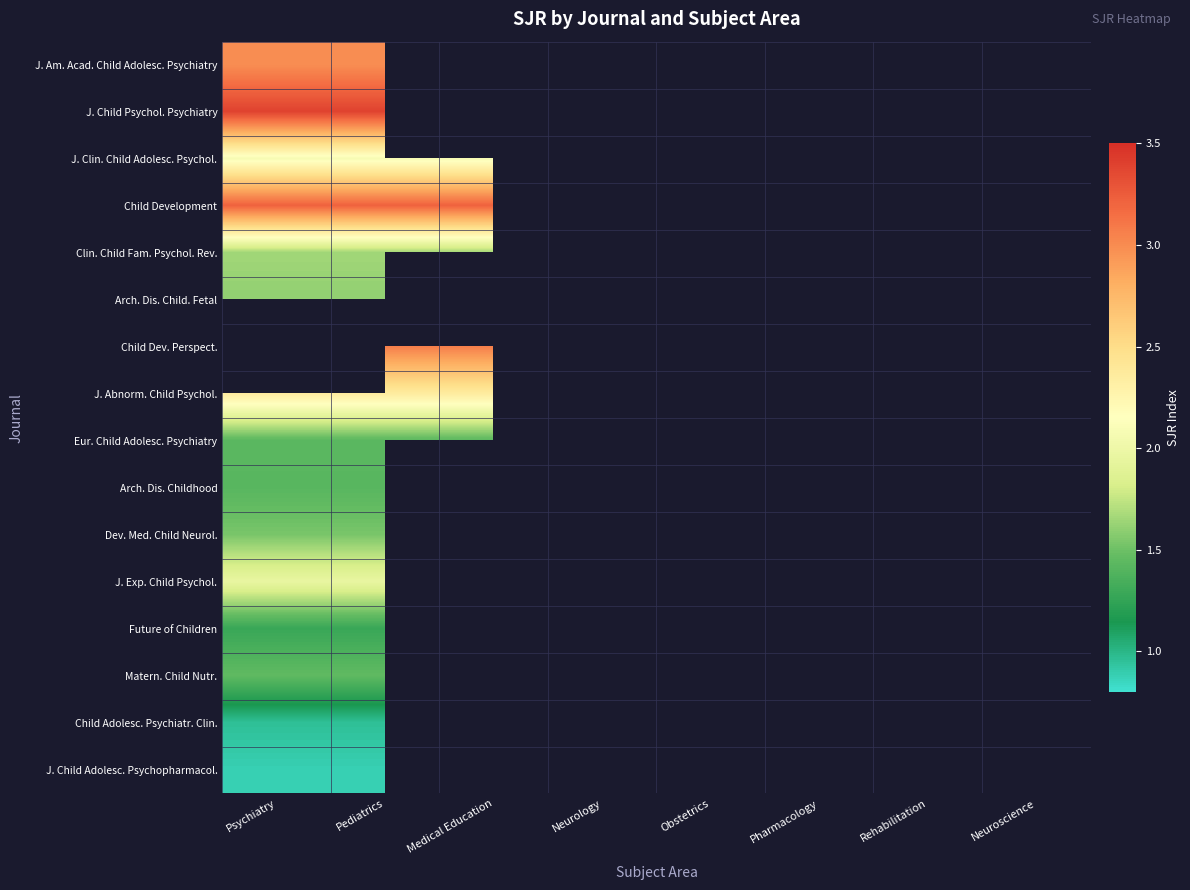

What is the highest value of the Arch. Dis. Child. Fetal series?

1.6